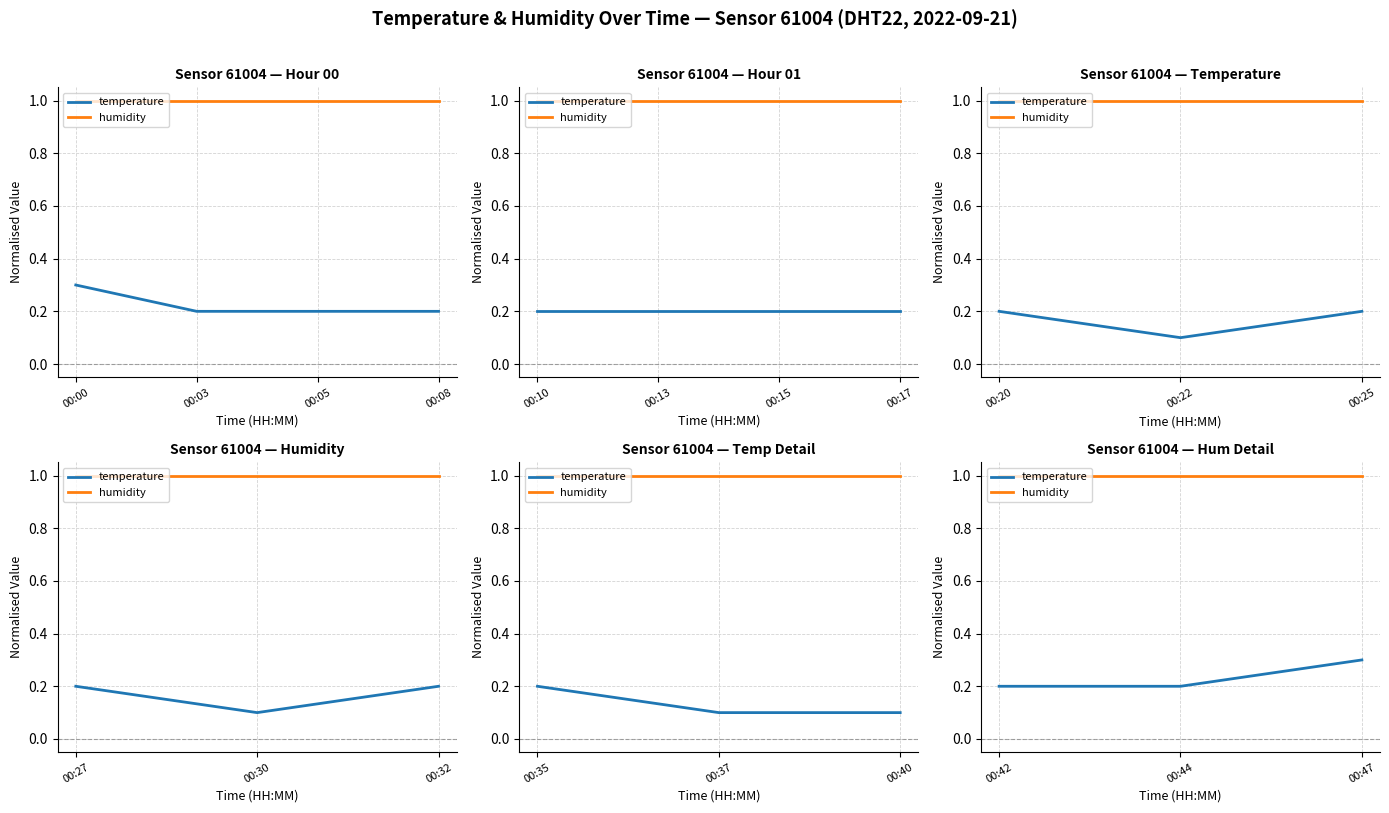

What is the total value across all series at 00:44?

1.2